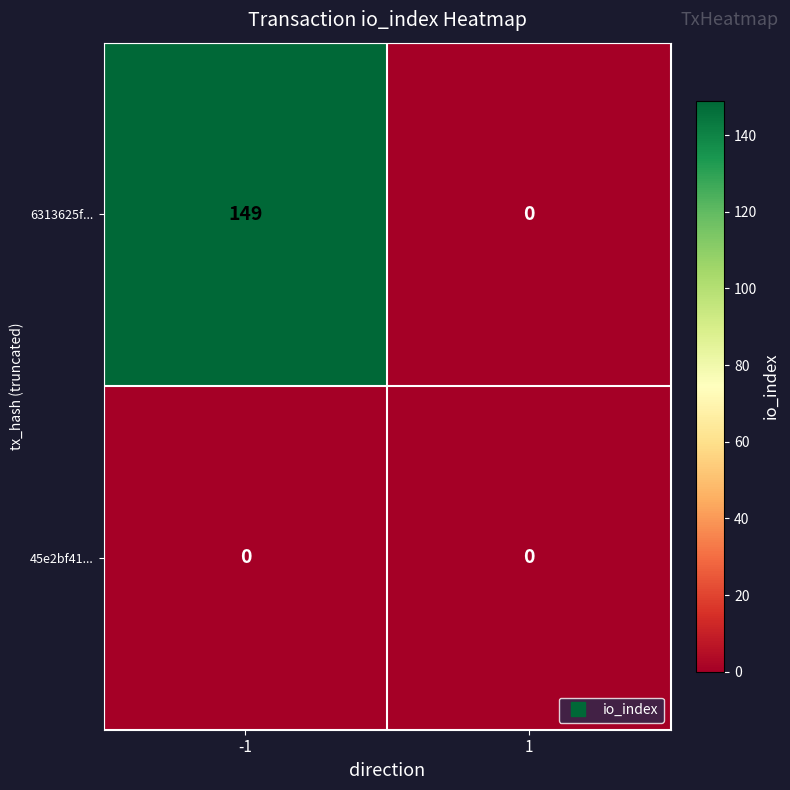

Which series has the largest total across all categories?

6313625f...